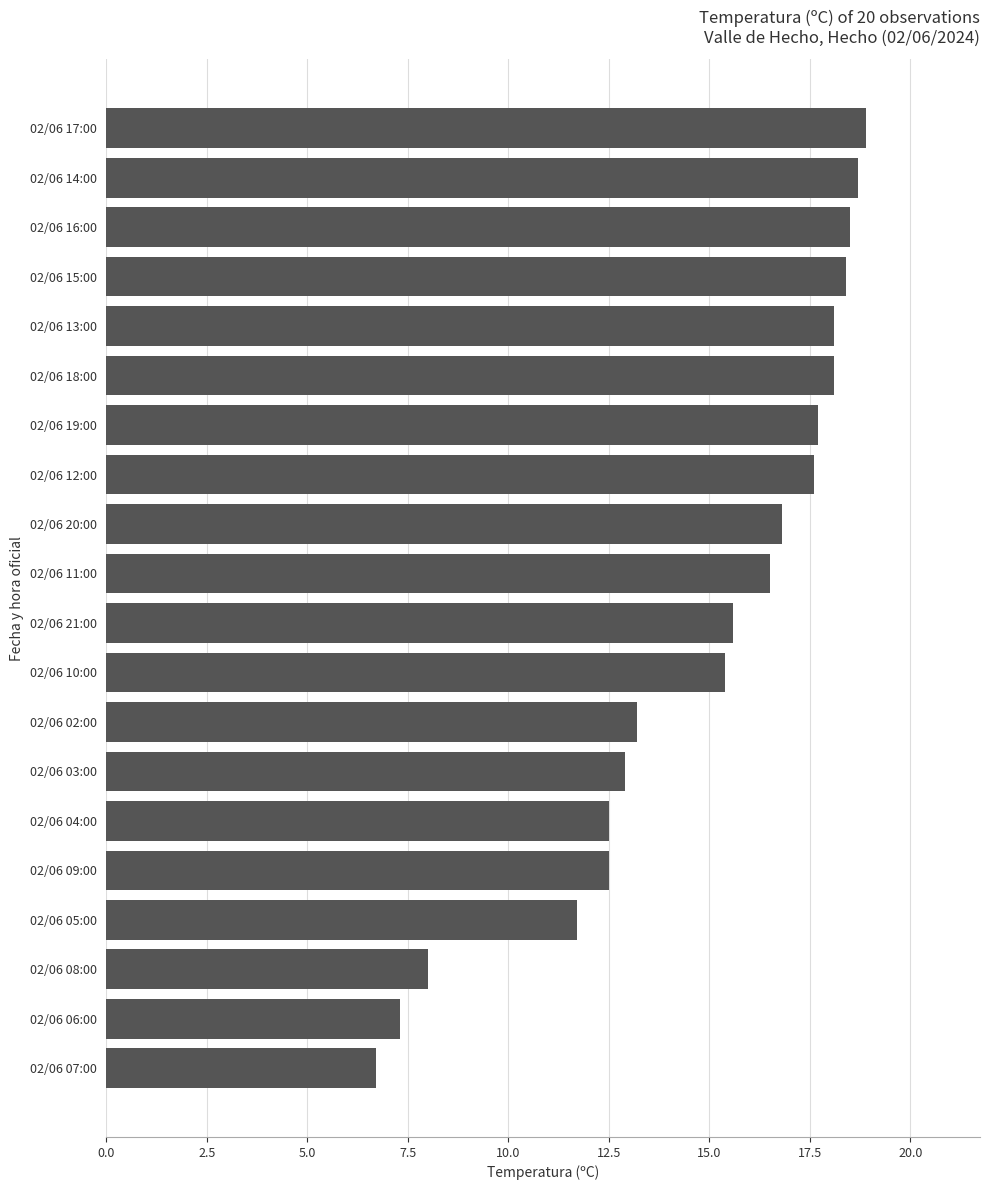

What is the sum of all values?

295.1